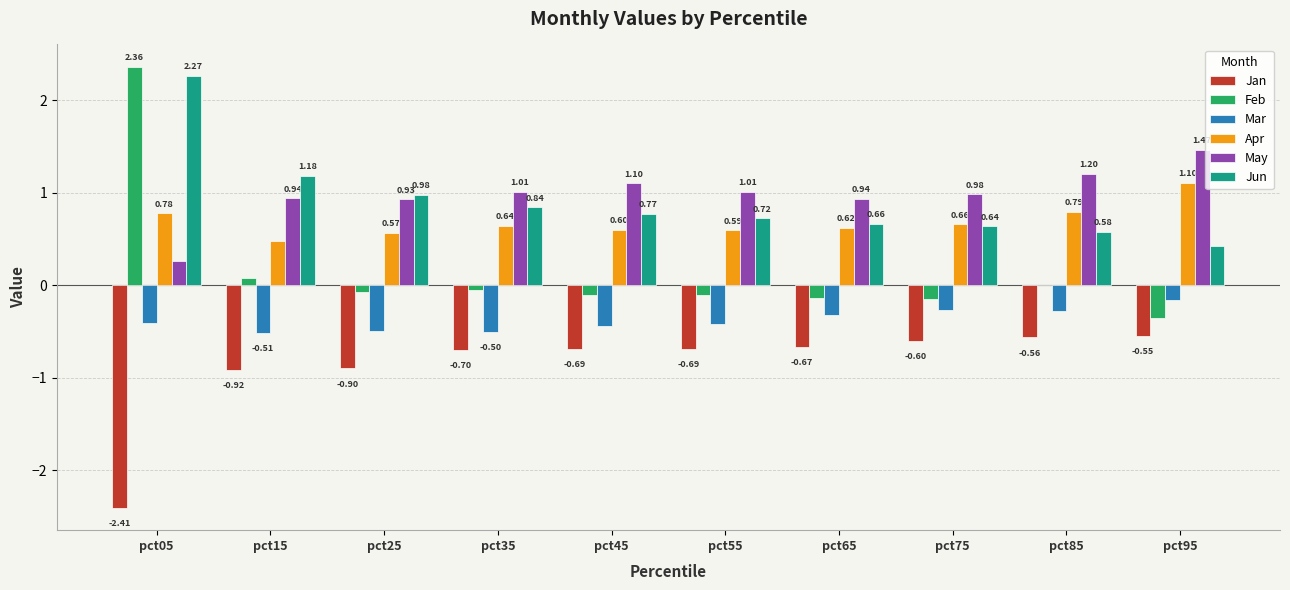

Count the number of data series in this chart.

6